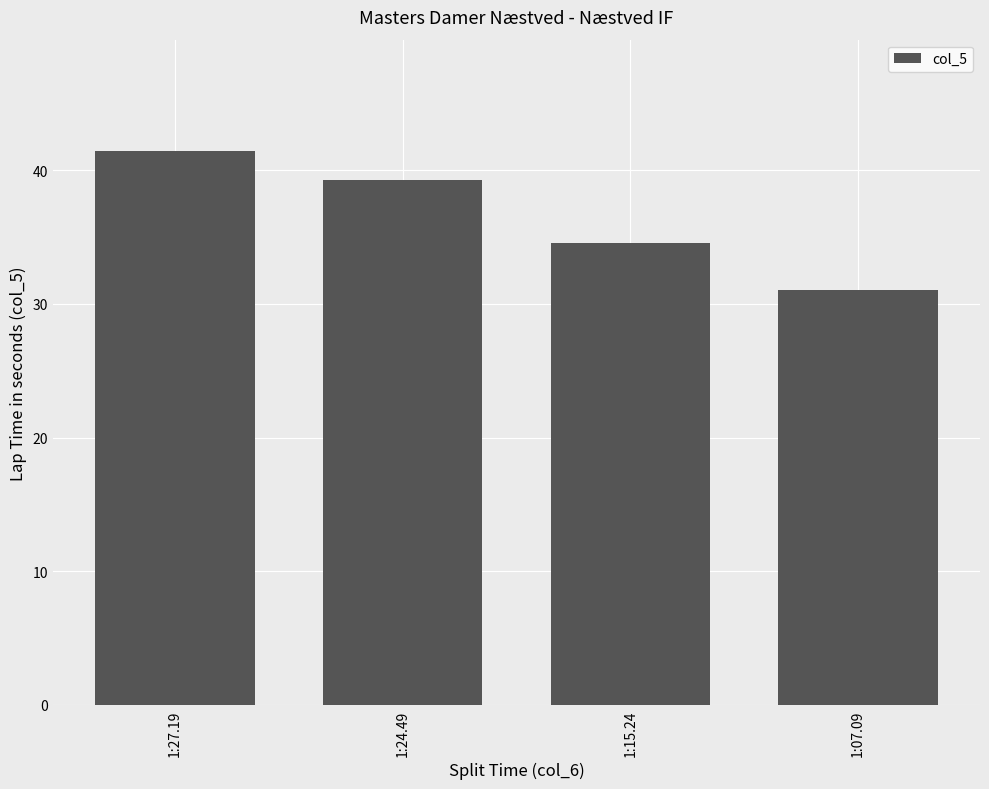

The chart shows a value of 54.9 at 1:15.24. True or false?

False